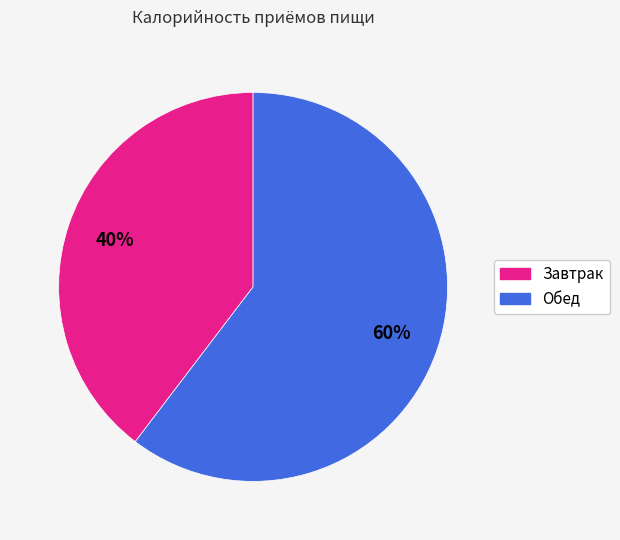

To the nearest percent, what is the combined percentage of Завтрак and Обед?

100%